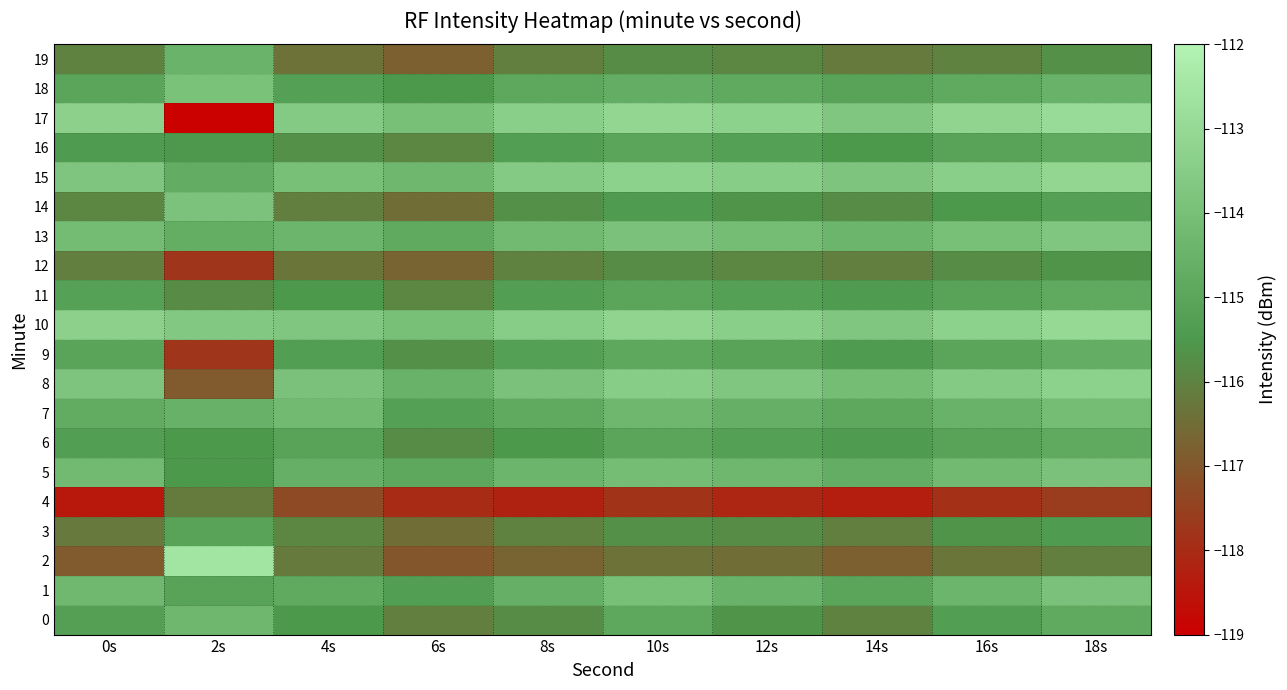

Reading left to right, extract all data points from this chart.

0: 0s=-115.2	2s=-114.3	4s=-115.5	6s=-116.1	8s=-115.8	10s=-114.9	12s=-115.6	14s=-116.0	16s=-115.3	18s=-114.8
1: 0s=-114.3	2s=-115.1	4s=-114.8	6s=-115.3	8s=-114.6	10s=-114.0	12s=-114.5	14s=-115.0	16s=-114.4	18s=-113.9
2: 0s=-116.9	2s=-112.6	4s=-116.2	6s=-117.0	8s=-116.7	10s=-116.4	12s=-116.5	14s=-116.8	16s=-116.3	18s=-116.1
3: 0s=-116.2	2s=-115.1	4s=-115.9	6s=-116.5	8s=-116.0	10s=-115.7	12s=-115.8	14s=-116.1	16s=-115.6	18s=-115.4
4: 0s=-118.4	2s=-116.2	4s=-117.3	6s=-118.0	8s=-118.2	10s=-117.8	12s=-118.1	14s=-118.3	16s=-117.9	18s=-117.6
5: 0s=-114.2	2s=-115.5	4s=-114.6	6s=-114.9	8s=-114.4	10s=-114.1	12s=-114.3	14s=-114.7	16s=-114.2	18s=-113.9
6: 0s=-115.3	2s=-115.5	4s=-115.1	6s=-115.8	8s=-115.5	10s=-115.0	12s=-115.2	14s=-115.4	16s=-115.1	18s=-114.8
7: 0s=-114.7	2s=-114.5	4s=-114.2	6s=-115.2	8s=-114.8	10s=-114.3	12s=-114.6	14s=-114.9	16s=-114.5	18s=-114.1
8: 0s=-113.8	2s=-116.9	4s=-113.9	6s=-114.5	8s=-113.9	10s=-113.5	12s=-113.7	14s=-114.1	16s=-113.6	18s=-113.3
9: 0s=-115.1	2s=-117.8	4s=-115.3	6s=-115.7	8s=-115.2	10s=-114.9	12s=-115.1	14s=-115.4	16s=-115.0	18s=-114.7
10: 0s=-113.3	2s=-113.6	4s=-113.7	6s=-114.0	8s=-113.5	10s=-113.2	12s=-113.4	14s=-113.7	16s=-113.3	18s=-113.0
11: 0s=-115.2	2s=-115.8	4s=-115.5	6s=-115.9	8s=-115.3	10s=-115.0	12s=-115.2	14s=-115.4	16s=-115.1	18s=-114.8
12: 0s=-116.1	2s=-117.8	4s=-116.3	6s=-116.7	8s=-116.0	10s=-115.8	12s=-115.9	14s=-116.1	16s=-115.8	18s=-115.6
13: 0s=-114.1	2s=-114.7	4s=-114.4	6s=-114.8	8s=-114.2	10s=-113.9	12s=-114.1	14s=-114.4	16s=-114.0	18s=-113.7
14: 0s=-115.9	2s=-113.9	4s=-116.1	6s=-116.5	8s=-115.7	10s=-115.4	12s=-115.6	14s=-115.8	16s=-115.5	18s=-115.2
15: 0s=-113.8	2s=-114.7	4s=-114.0	6s=-114.3	8s=-113.6	10s=-113.3	12s=-113.5	14s=-113.8	16s=-113.4	18s=-113.1
16: 0s=-115.4	2s=-115.5	4s=-115.7	6s=-115.9	8s=-115.3	10s=-115.0	12s=-115.2	14s=-115.5	16s=-115.1	18s=-114.8
17: 0s=-113.3	2s=-119.0	4s=-113.6	6s=-114.0	8s=-113.4	10s=-113.1	12s=-113.3	14s=-113.7	16s=-113.2	18s=-112.9
18: 0s=-115.0	2s=-113.9	4s=-115.2	6s=-115.5	8s=-114.9	10s=-114.7	12s=-114.8	14s=-115.1	16s=-114.8	18s=-114.5
19: 0s=-116.0	2s=-114.5	4s=-116.4	6s=-116.8	8s=-116.1	10s=-115.8	12s=-115.9	14s=-116.2	16s=-116.0	18s=-115.7